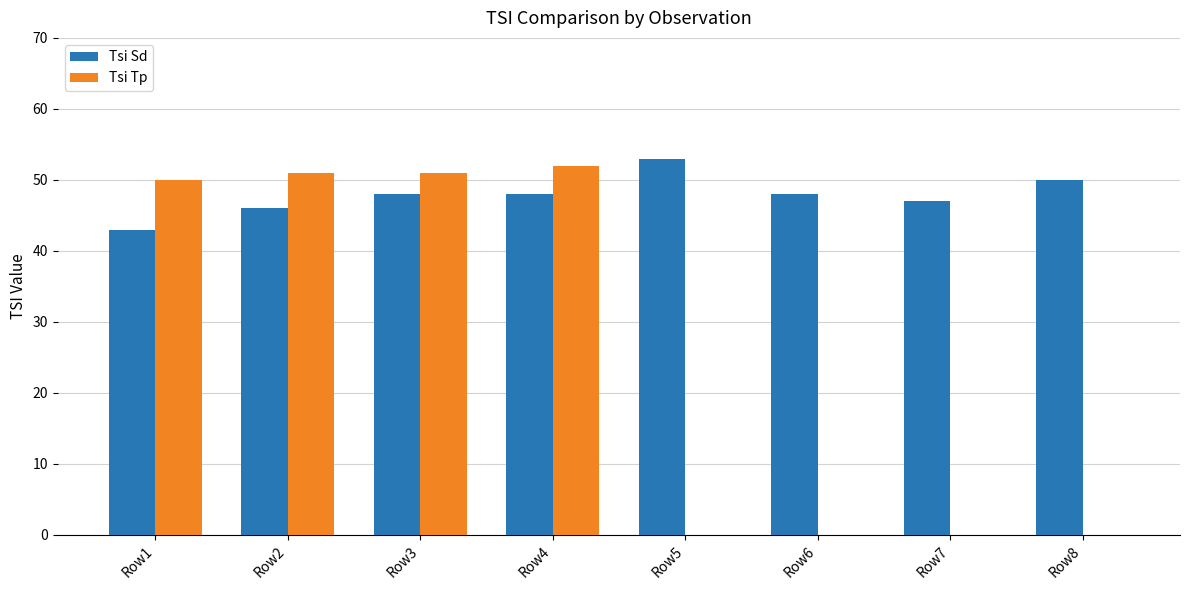

How many data points does each series have?

8